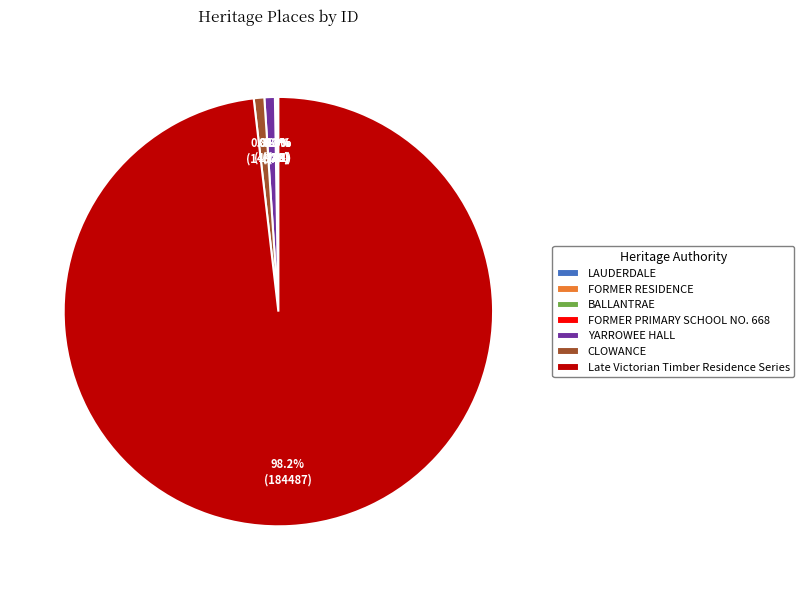

Which slice is the largest?

Late Victorian Timber Residence Series